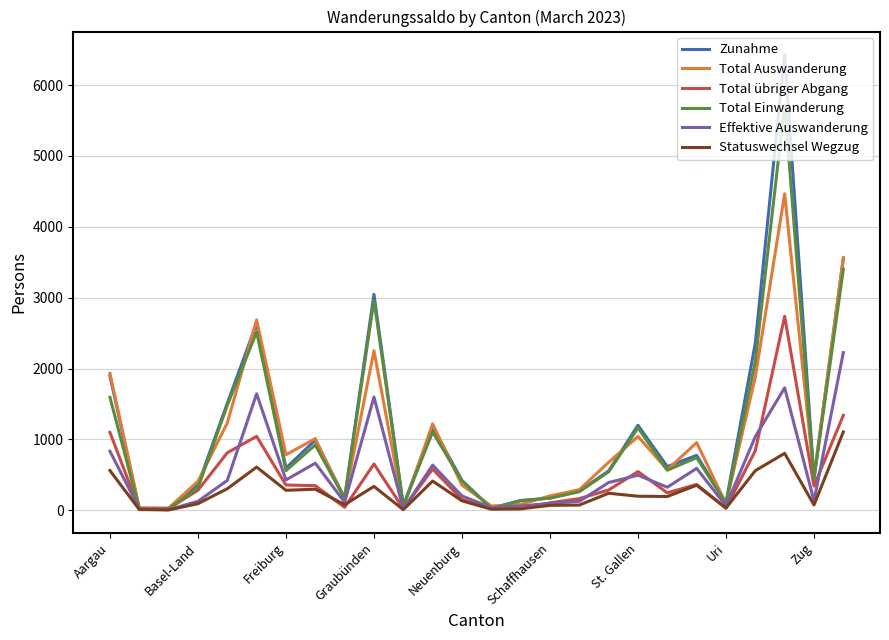

What is the maximum value for Total übriger Abgang?

2737